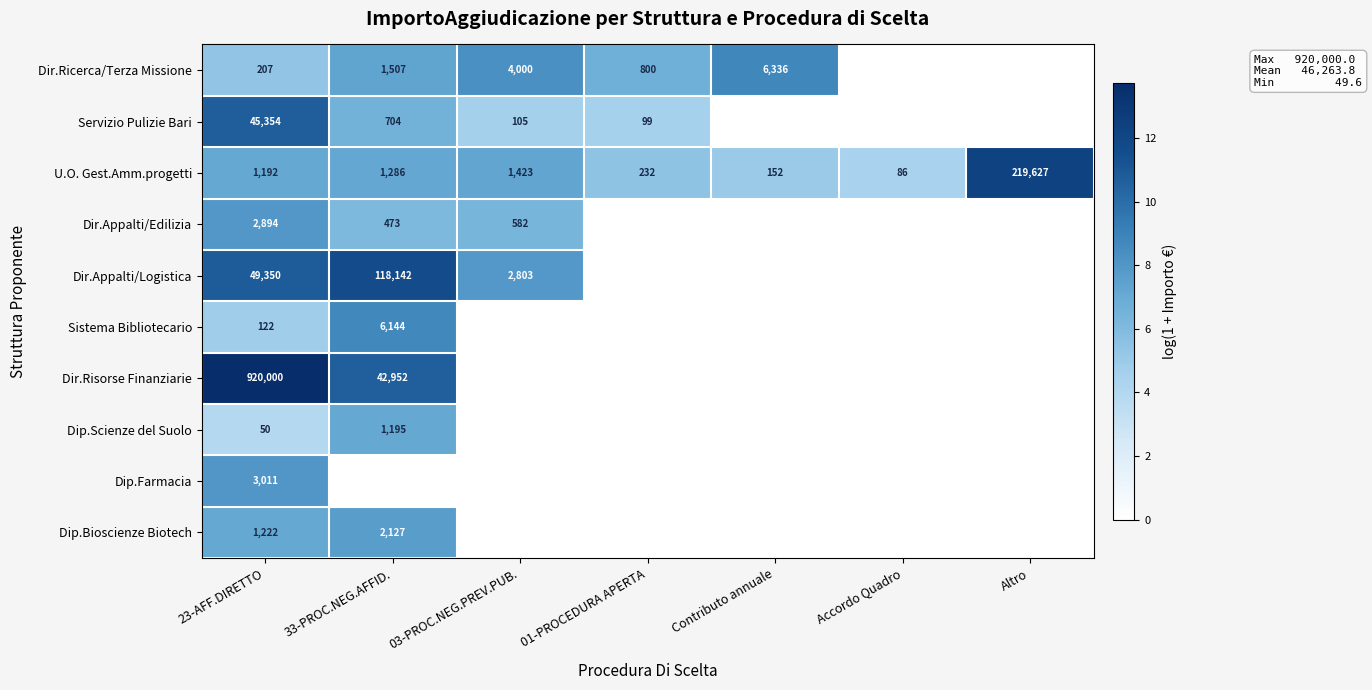

What is the total value across all series at 23-AFF.DIRETTO?

1023402